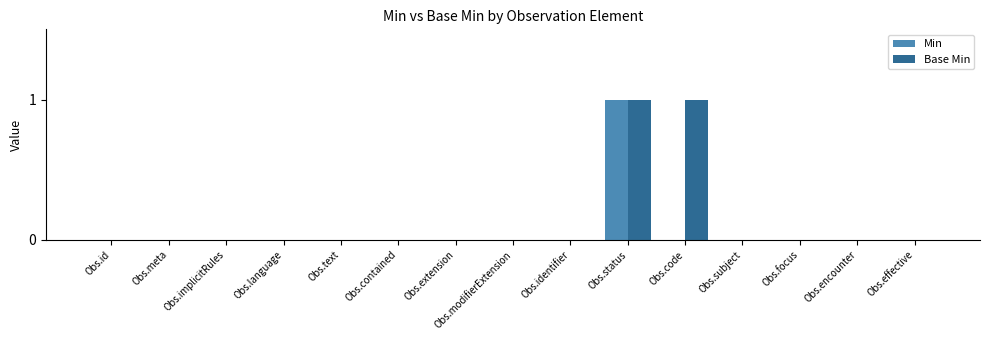

Does the chart contain stacked bars?

No